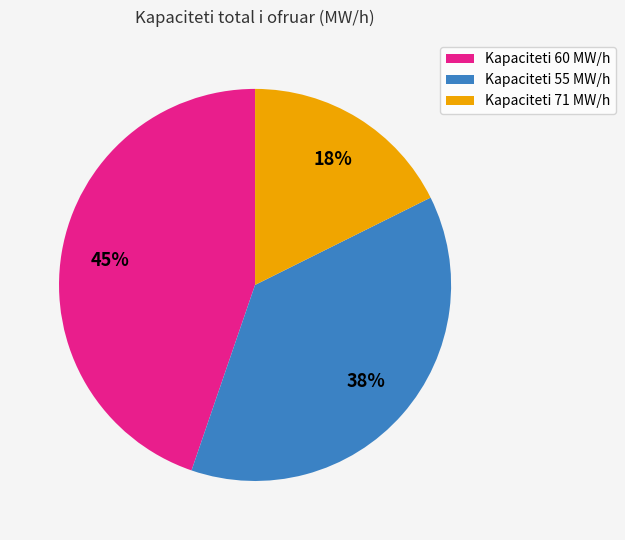

True or false: Kapaciteti 71 MW/h accounts for 18% of the total.

True